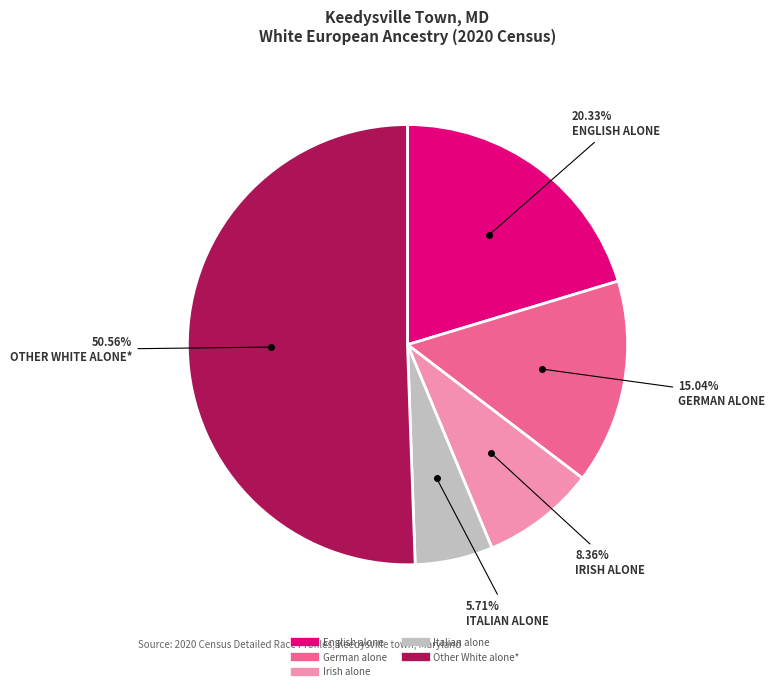

How many slices are in this pie chart?

5